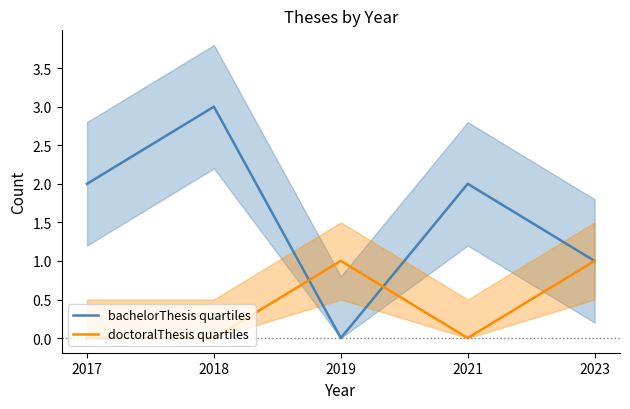

Between which two adjacent categories do bachelorThesis quartiles and doctoralThesis quartiles first intersect?

2018 and 2019